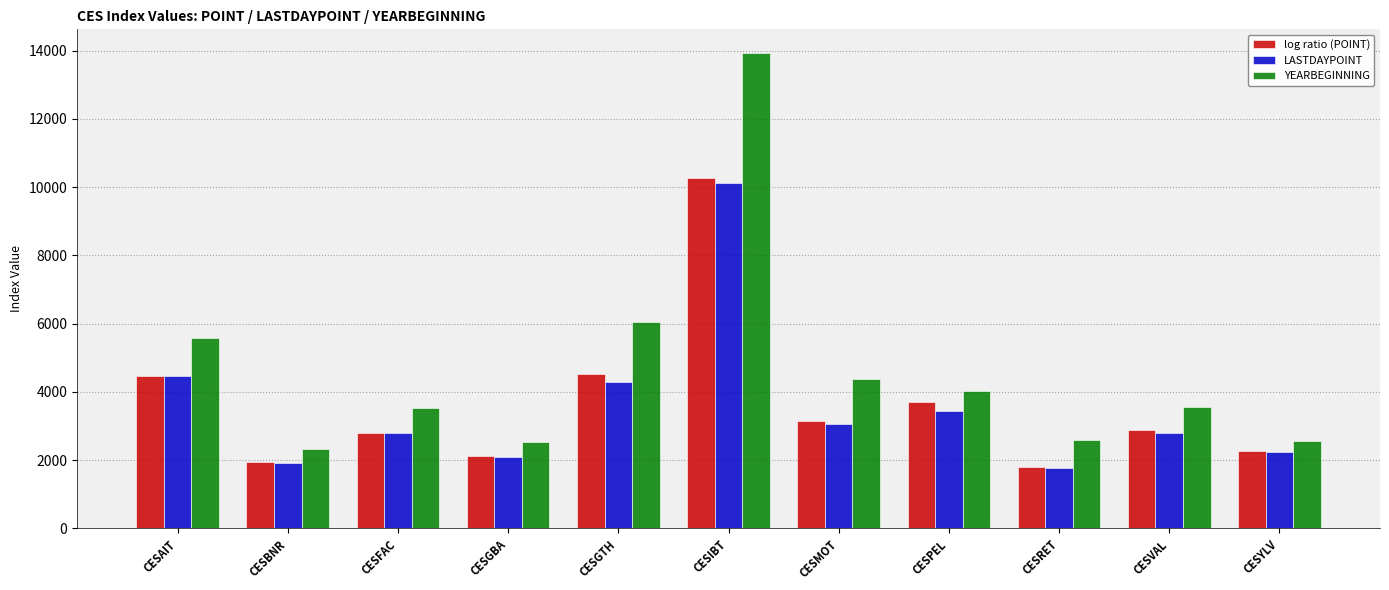

What is the spread (max minus min) of values at CESPEL?

584.1